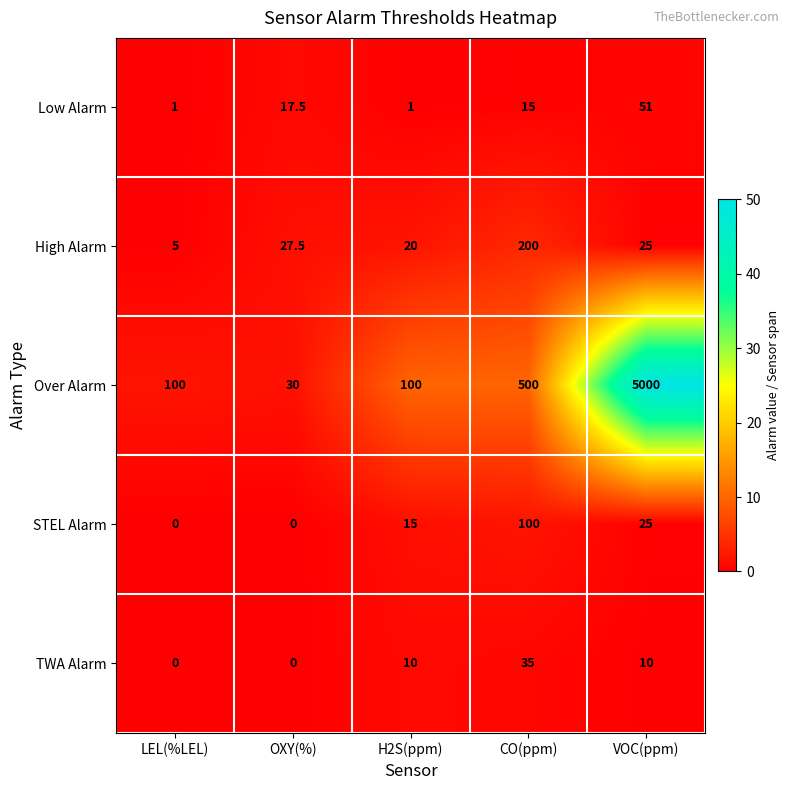

Reading left to right, what are all the values shown in this chart?

Low Alarm: LEL(%LEL)=1.0	OXY(%)=17.5	H2S(ppm)=1.0	CO(ppm)=15.0	VOC(ppm)=51.0
High Alarm: LEL(%LEL)=5.0	OXY(%)=27.5	H2S(ppm)=20.0	CO(ppm)=200.0	VOC(ppm)=25.0
Over Alarm: LEL(%LEL)=100.0	OXY(%)=30.0	H2S(ppm)=100.0	CO(ppm)=500.0	VOC(ppm)=5000.0
STEL Alarm: LEL(%LEL)=0.0	OXY(%)=0.0	H2S(ppm)=15.0	CO(ppm)=100.0	VOC(ppm)=25.0
TWA Alarm: LEL(%LEL)=0.0	OXY(%)=0.0	H2S(ppm)=10.0	CO(ppm)=35.0	VOC(ppm)=10.0